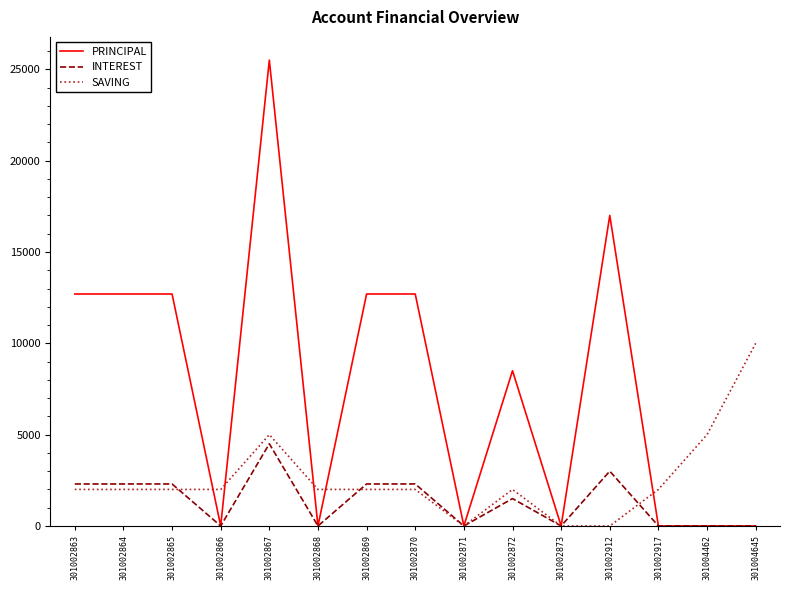

True or false: SAVING has more than 1 interior local peaks.

True